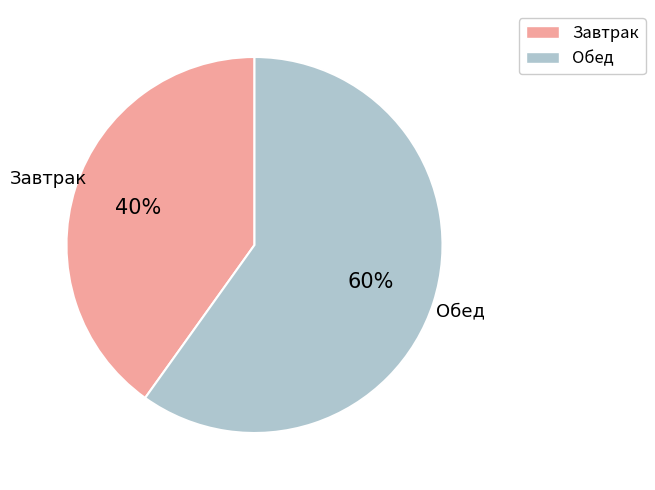

Which category accounts for the majority?

Обед